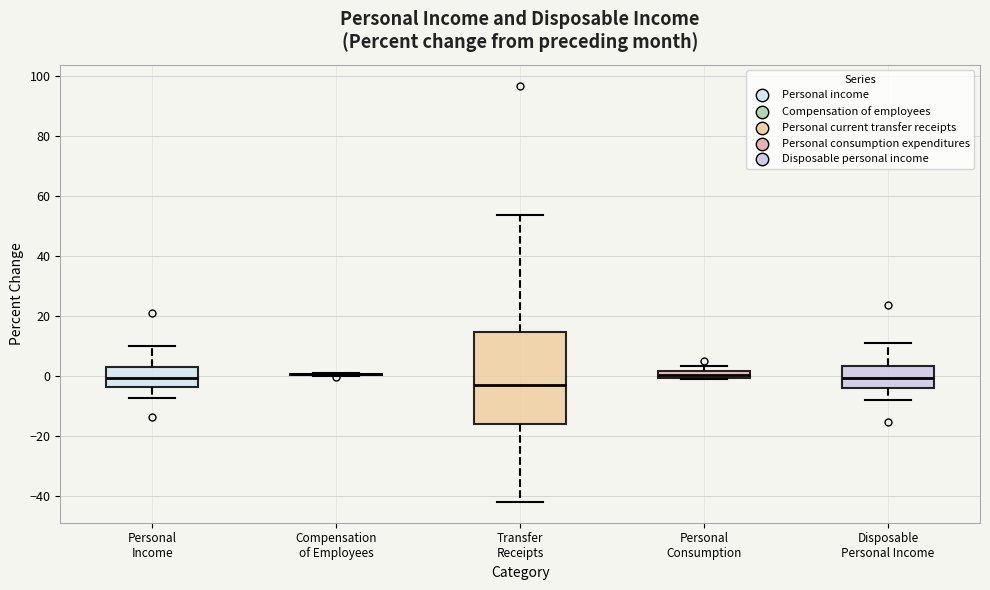

Comparing the boxes themselves (not the whiskers), which one is the tallest?

Transfer Receipts